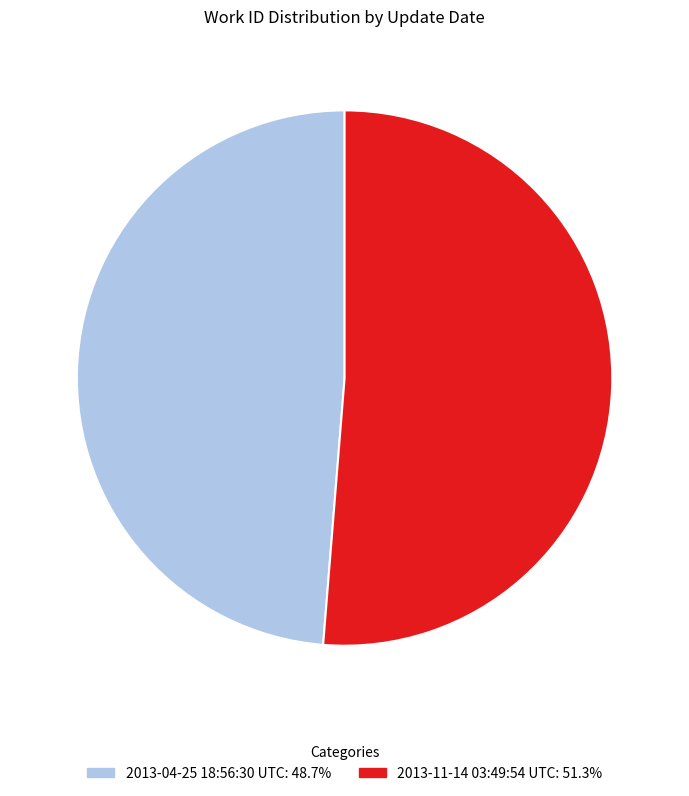

Which has a higher value, 2013-11-14 03:49:54 UTC or 2013-04-25 18:56:30 UTC?

2013-11-14 03:49:54 UTC